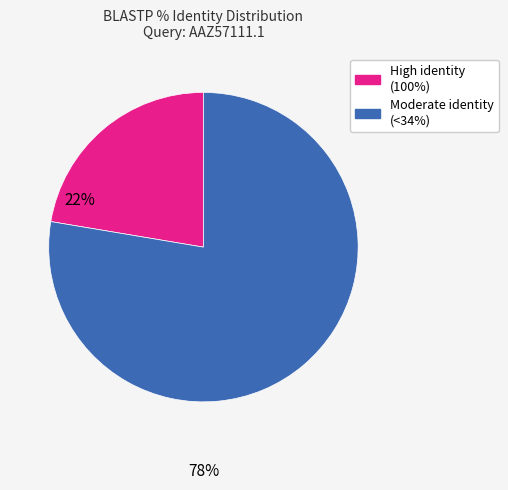

Is it true that Moderate identity (<34%) is 86% of the pie?

False